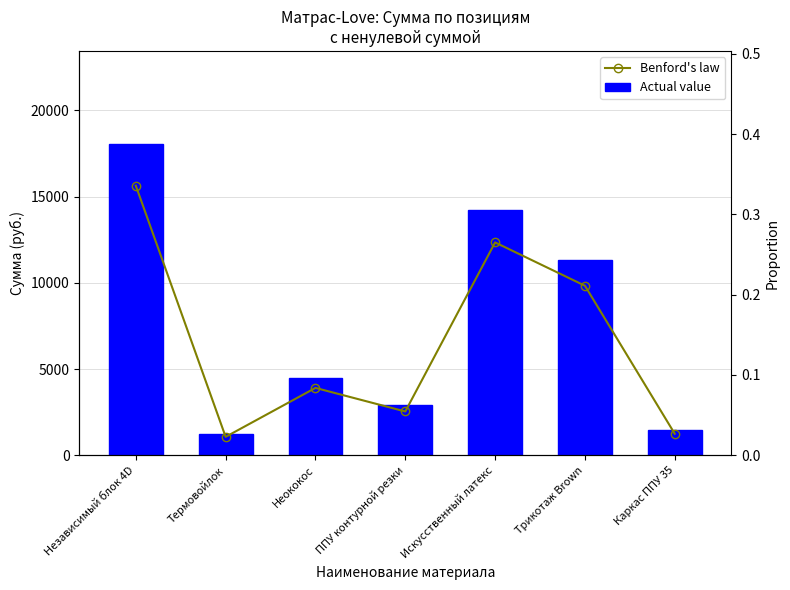

What is the difference between the maximum and second lowest values in the Actual value series?

16598.8